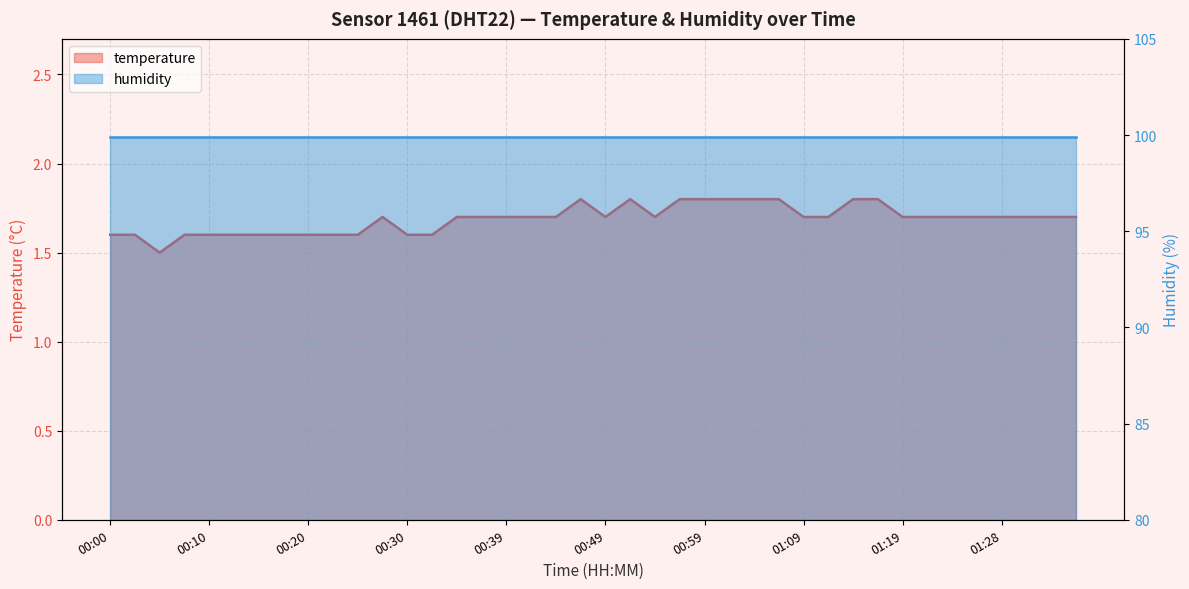

At which category does the data reach its first local peak?

00:27